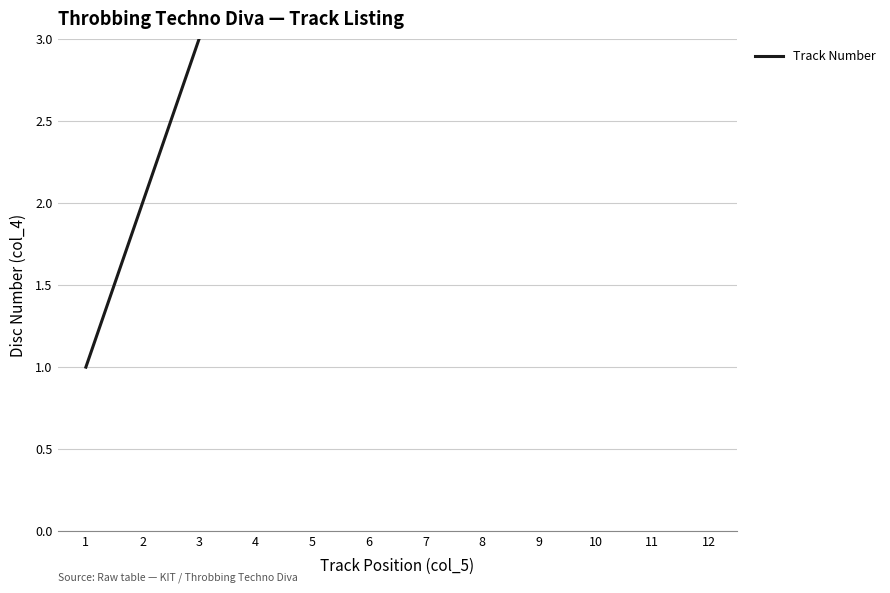

At which label does the data first exceed 7?

8